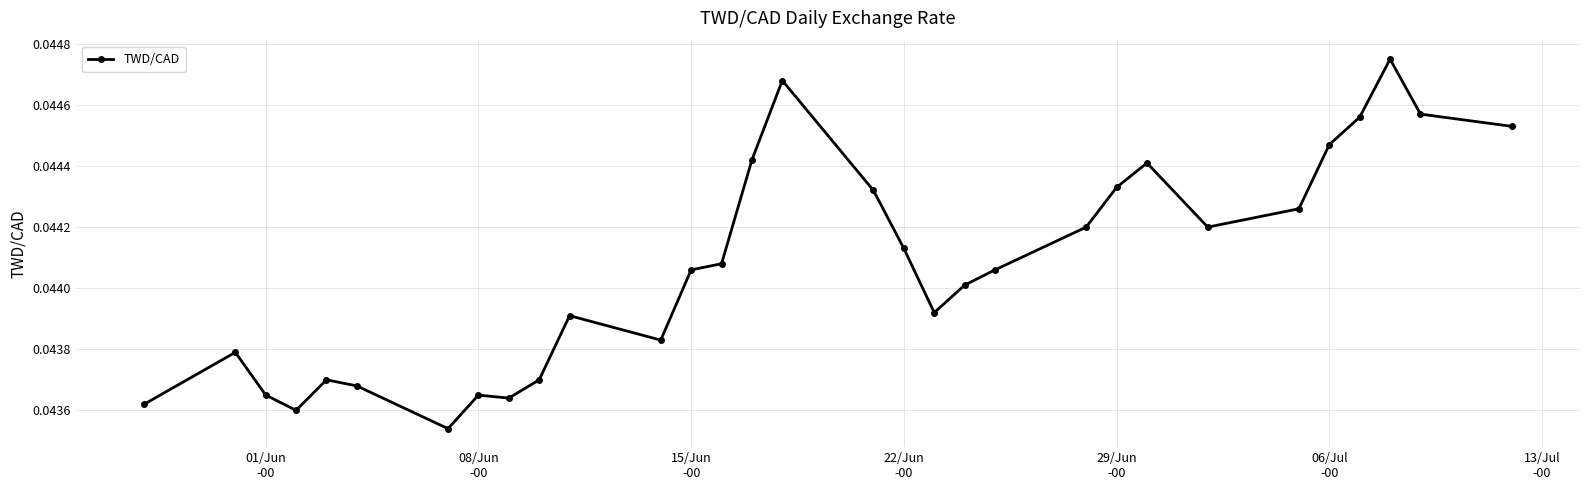

True or false: the data has more than 1 interior local peaks.

True